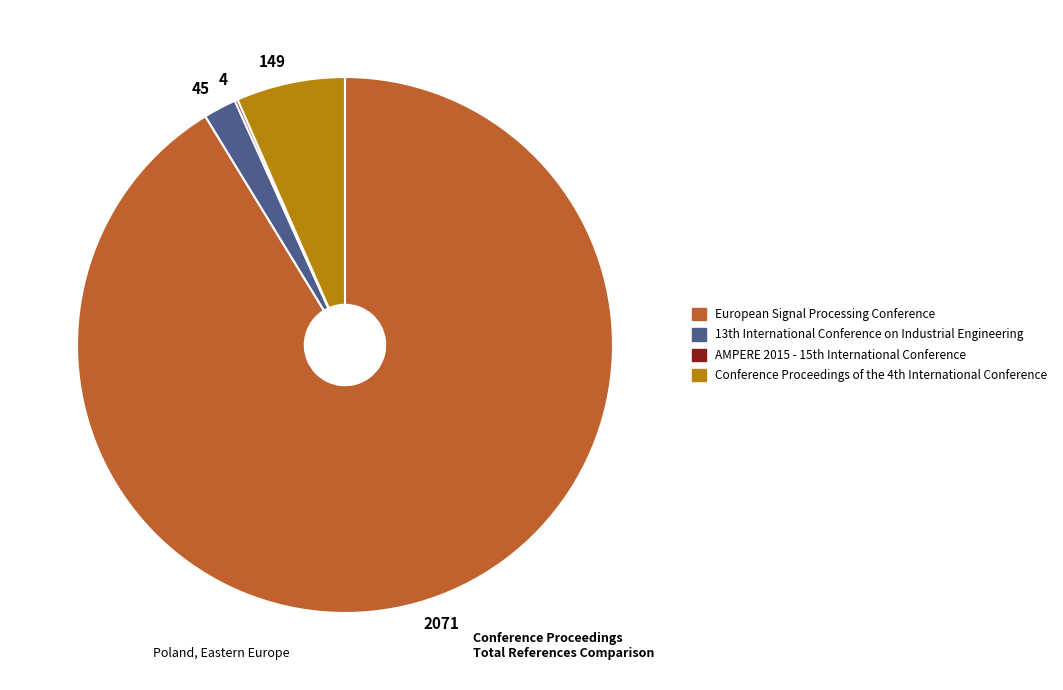

Which slice represents more than half of the pie?

2071